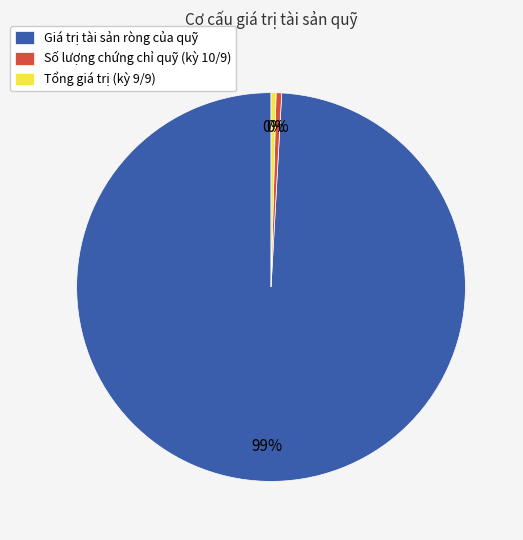

Which slice is the largest?

Giá trị tài sản ròng của quỹ